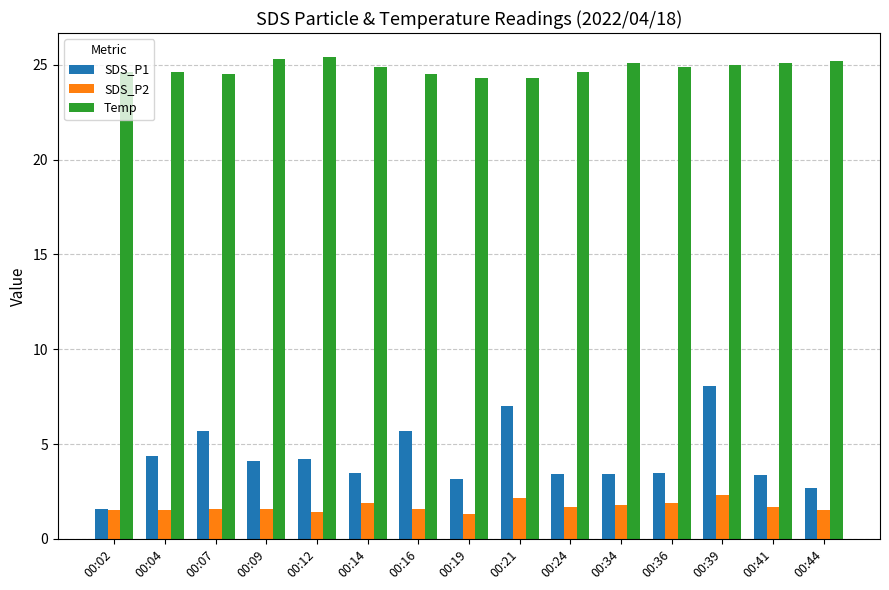

How many categories are shown in the chart?

15